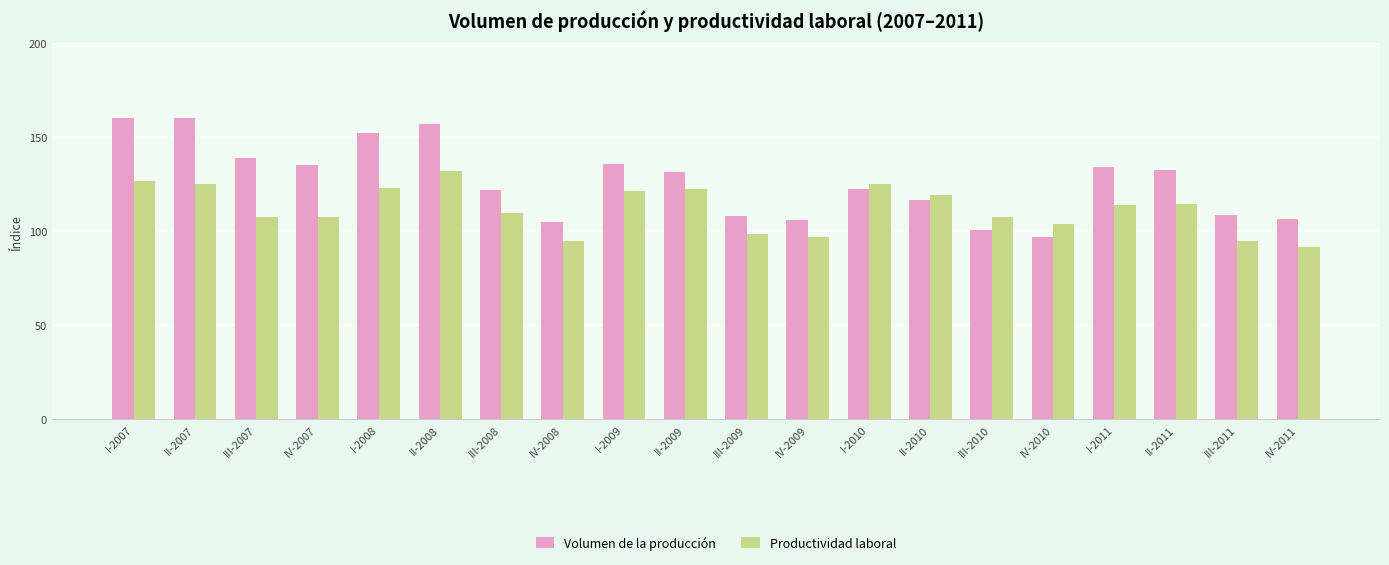

What are all the series names shown in the legend?

Volumen de la producción, Productividad laboral